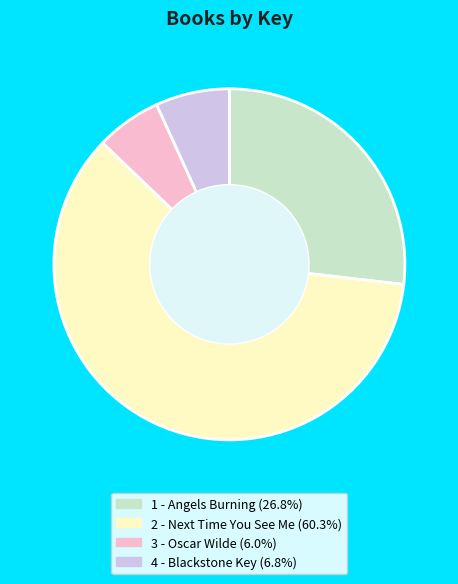

Combined, do 2 - Next Time You See Me and 4 - Blackstone Key account for over 50%?

Yes